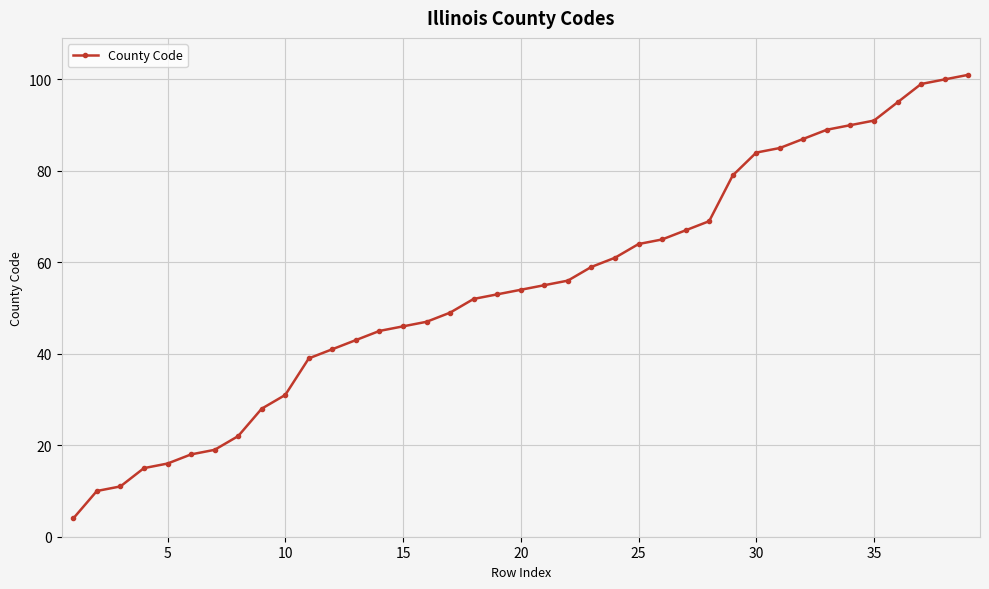

What is the value of the 7th point from the left?

19